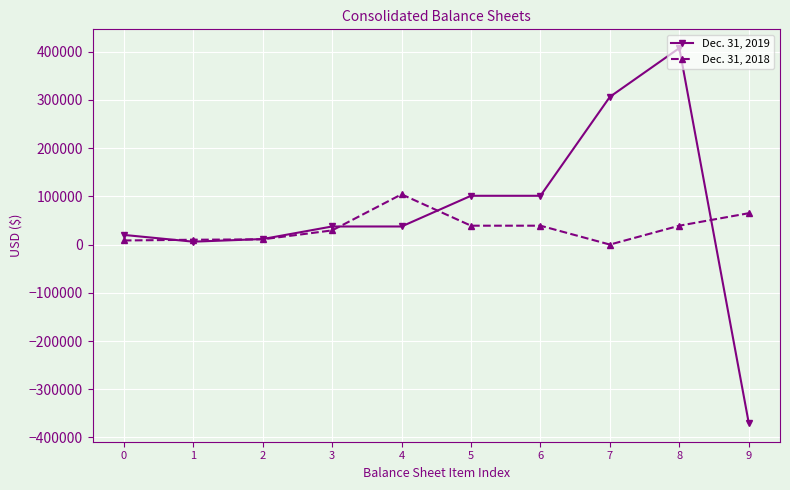

What is the value of the Dec. 31, 2018 point at the 6th from the left?

39136